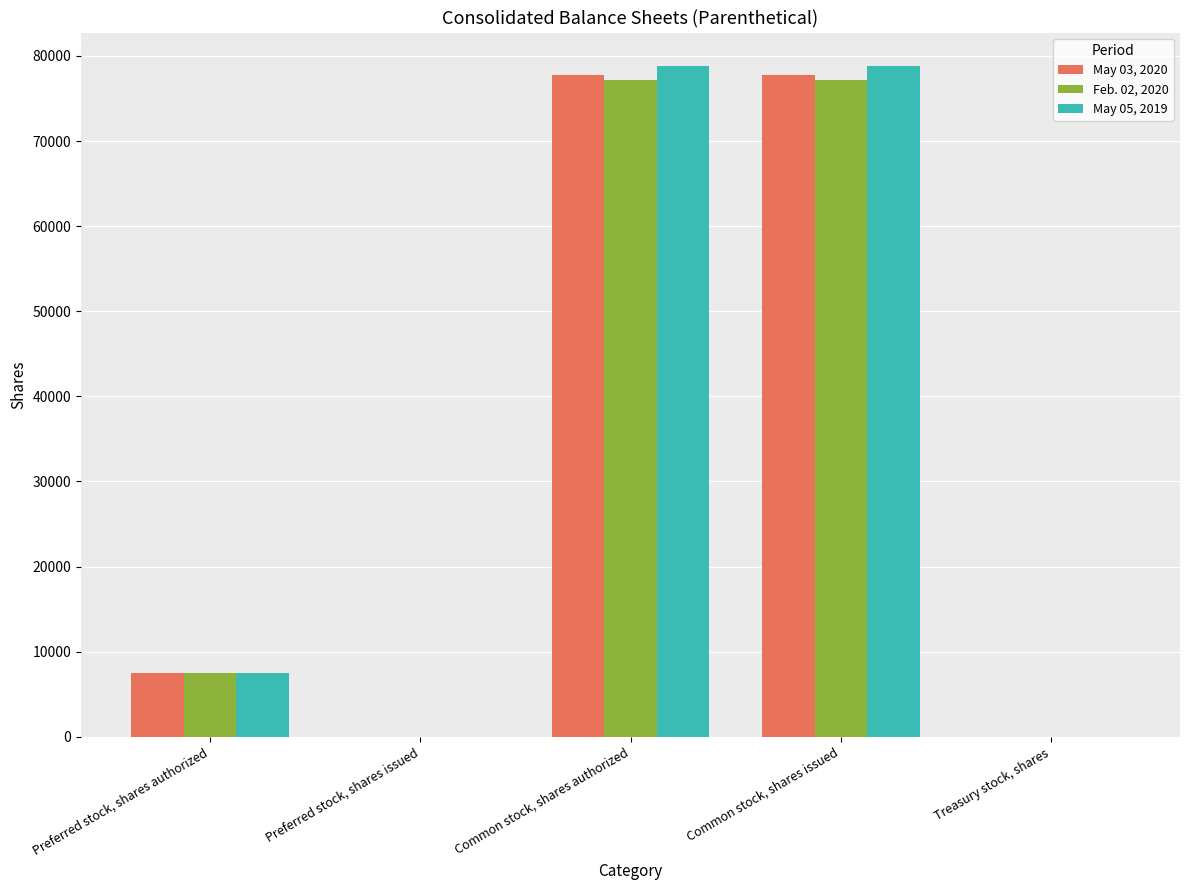

At which label is Feb. 02, 2020 closest to 38568?

Preferred stock, shares authorized